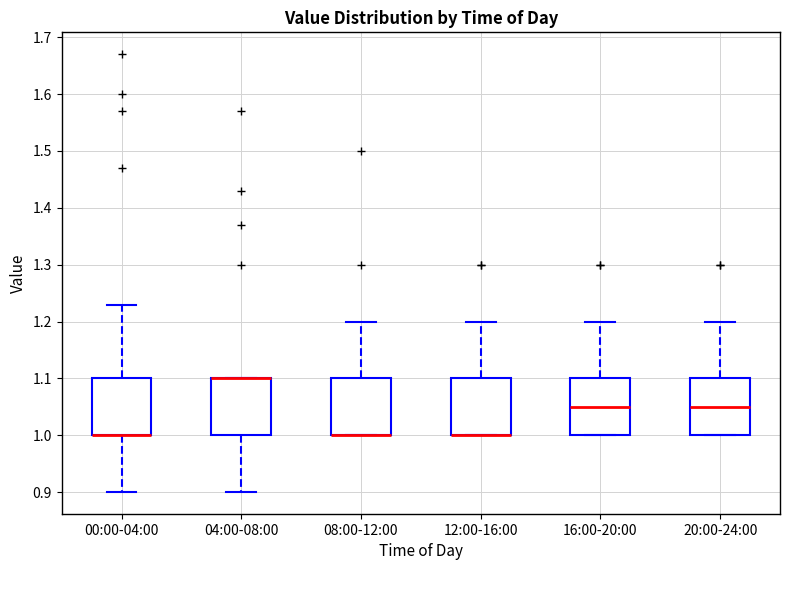

Reading left to right, read every box against the y-axis: the position of its median line, the range the box covers, and the ends of its whiskers. The values are not printed on the chart, so give them approximately, as read against the axis.

00:00-04:00: median 1.00 (drawn on the box's lower edge), box 1.00 to 1.10, whiskers 0.90 to 1.23
04:00-08:00: median 1.10 (drawn on the box's upper edge), box 1.00 to 1.10, whiskers 0.90 to 1.10
08:00-12:00: median 1.00 (drawn on the box's lower edge), box 1.00 to 1.10, whiskers 1.00 to 1.20
12:00-16:00: median 1.00 (drawn on the box's lower edge), box 1.00 to 1.10, whiskers 1.00 to 1.20
16:00-20:00: median 1.05, box 1.00 to 1.10, whiskers 1.00 to 1.20
20:00-24:00: median 1.05, box 1.00 to 1.10, whiskers 1.00 to 1.20